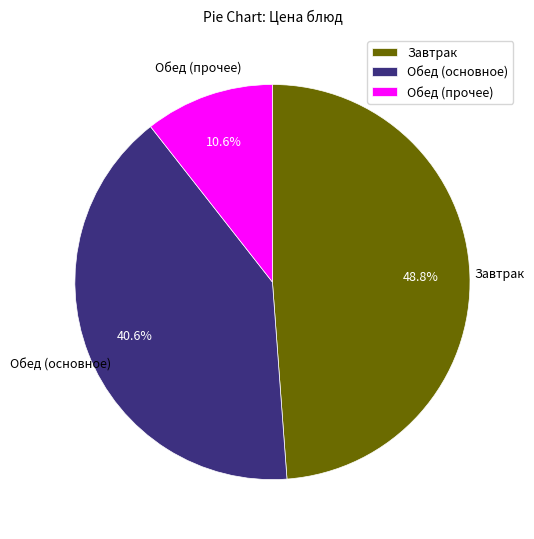

Is Обед (прочее) the majority of the pie?

No